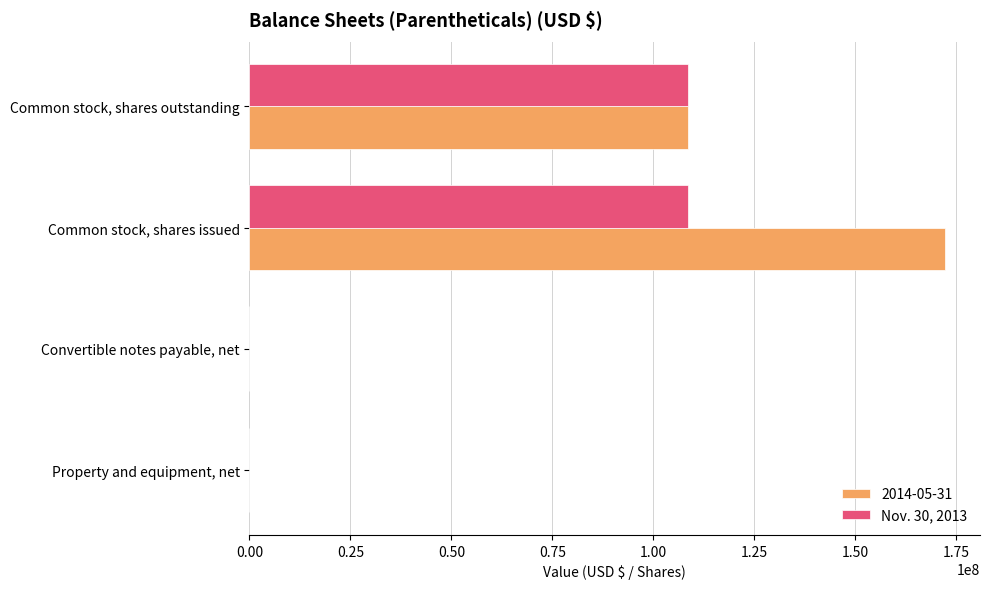

The value of 2014-05-31 at Common stock, shares issued is 301445813. True or false?

False